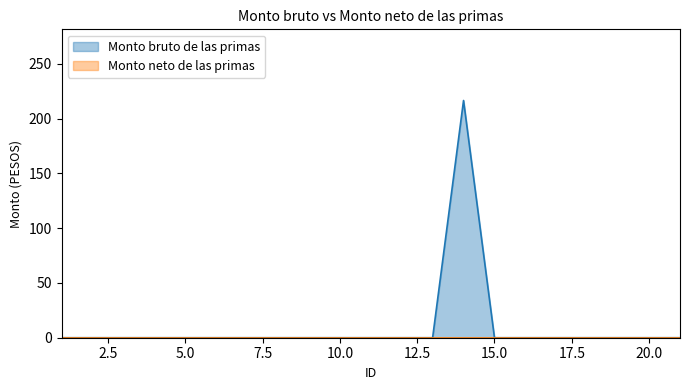

Between 13 and 19, which is larger?

13